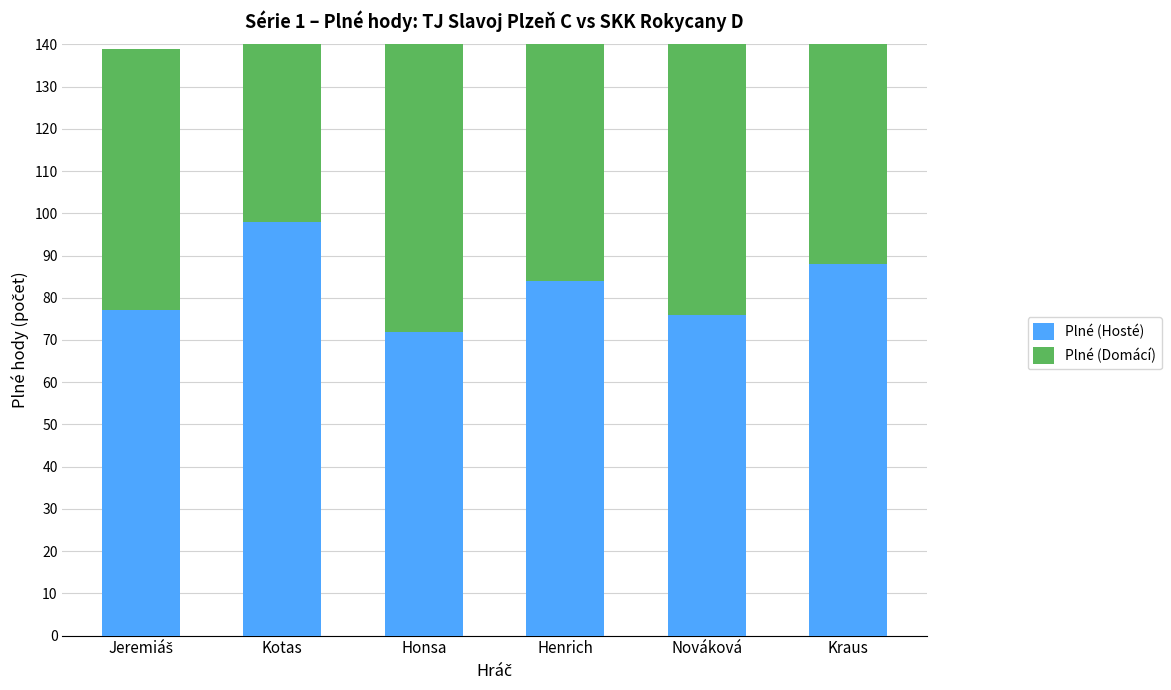

At Jeremiáš, list the series in order from smallest to largest.

Plné (Domácí), Plné (Hosté)